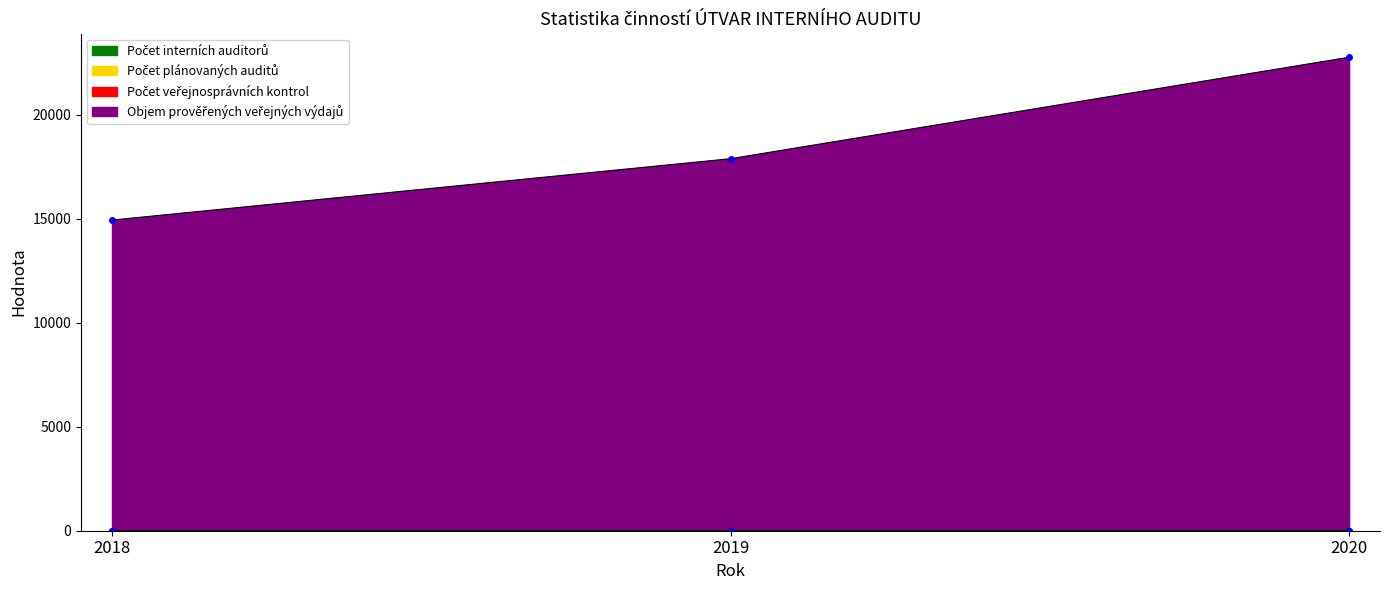

Count the Objem prověřených veřejných výdajů values in the range 14942 to 22774.

3